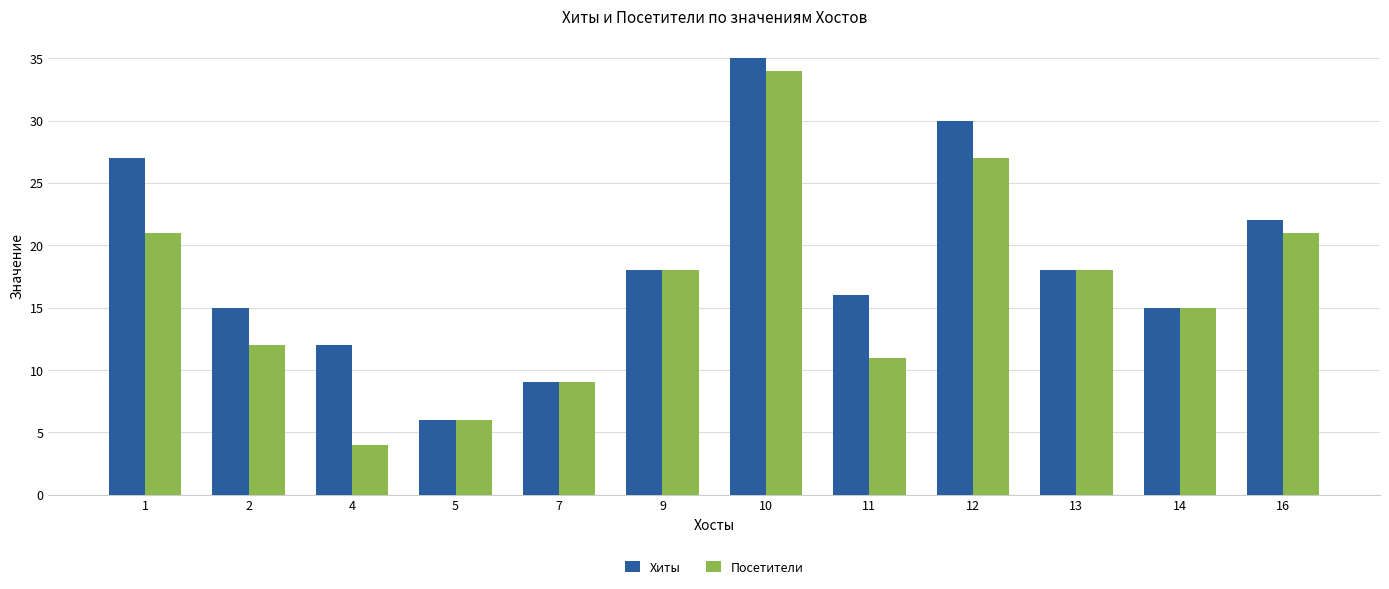

Rank the series by their average value, from lowest to highest.

Посетители, Хиты